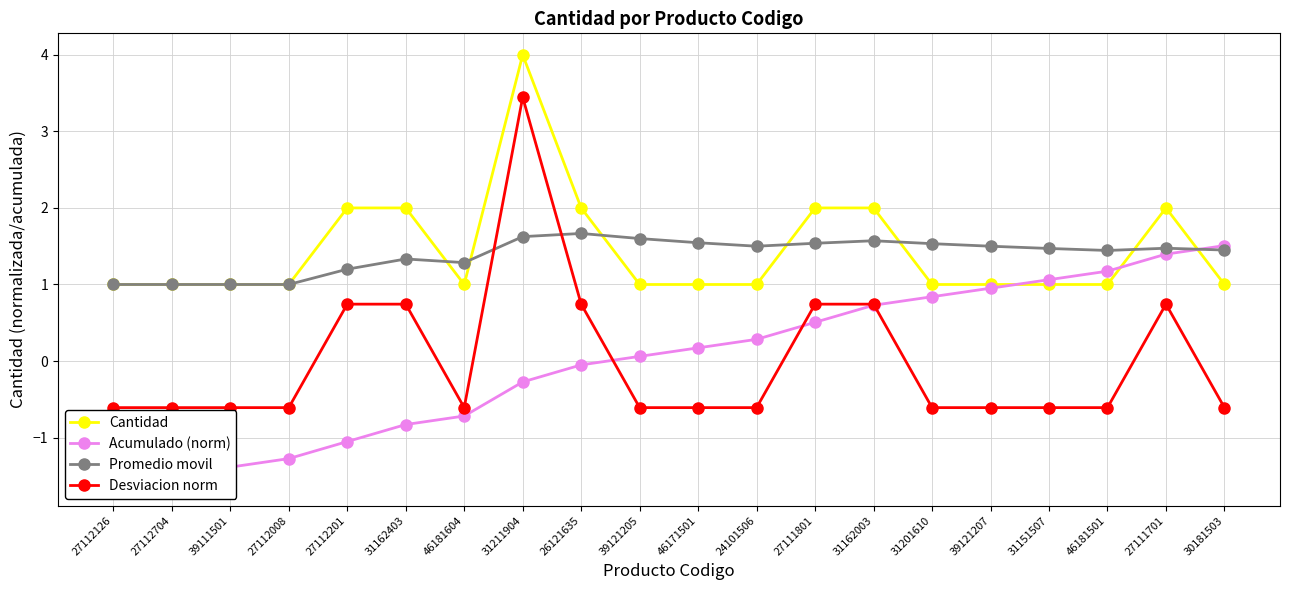

How many positive values does the Desviacion norm series have?

7